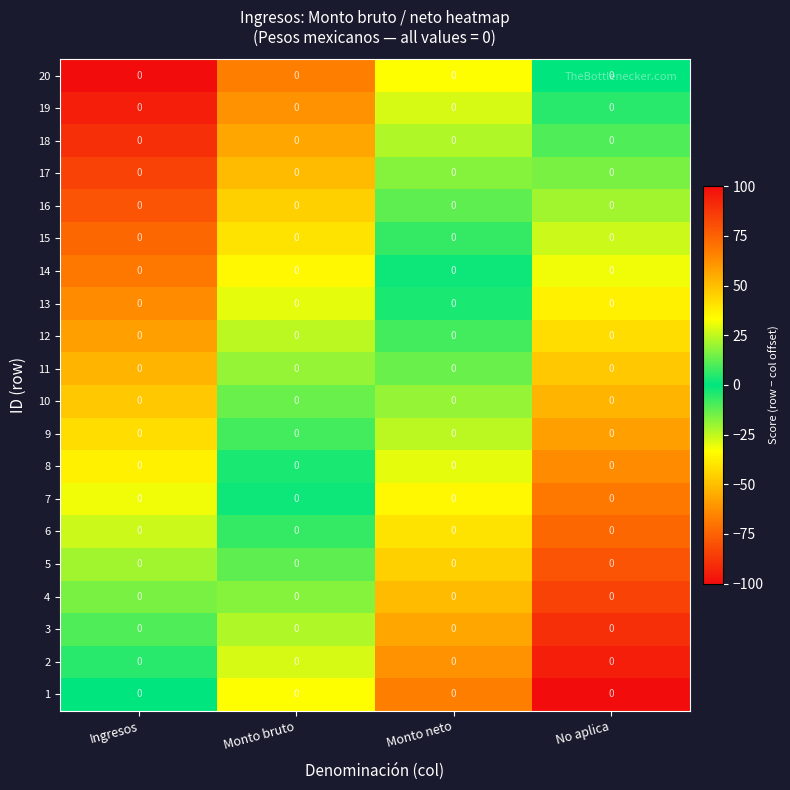

At how many categories does at least one series exceed 56?

2